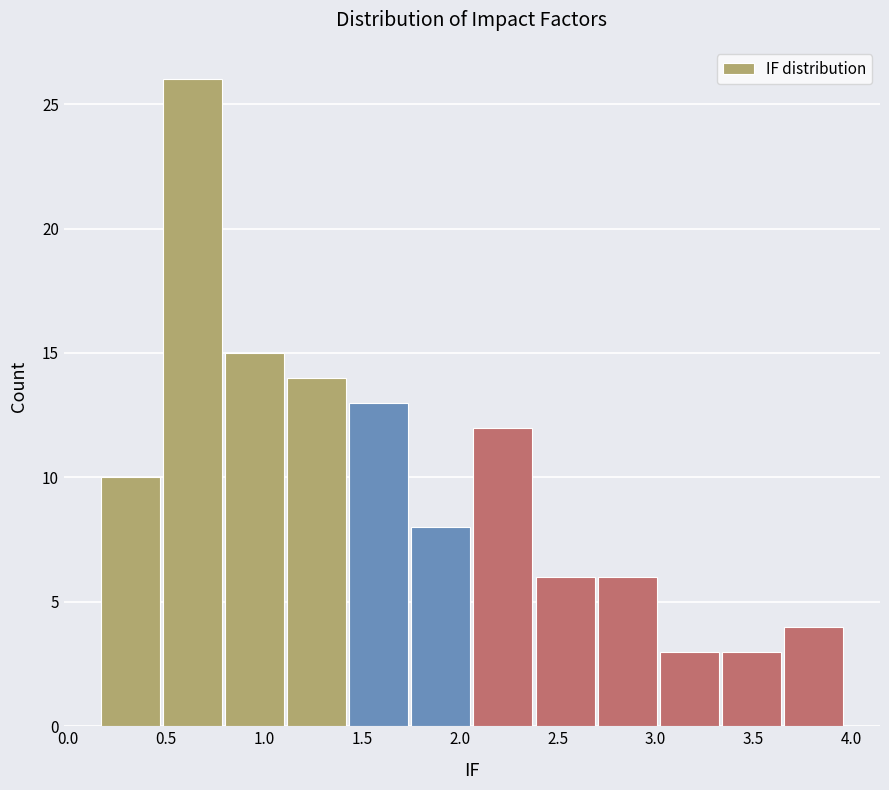

Which range on the x-axis has the tallest bar?

0.50 to 0.80